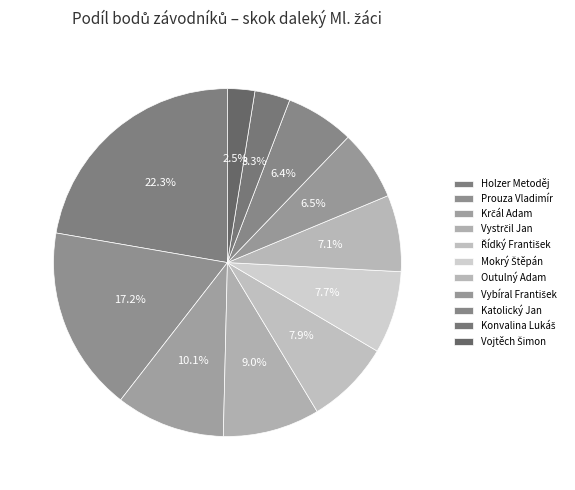

How many slices are in this pie chart?

11